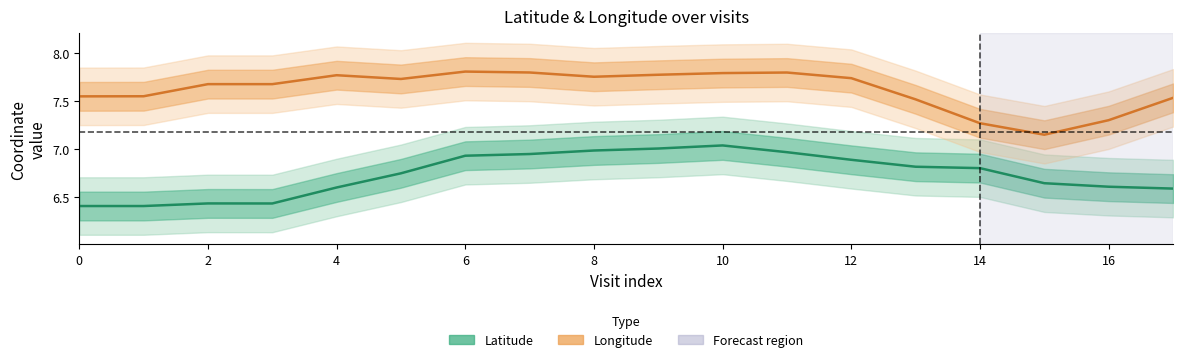

How many categories are shown in the chart?

18